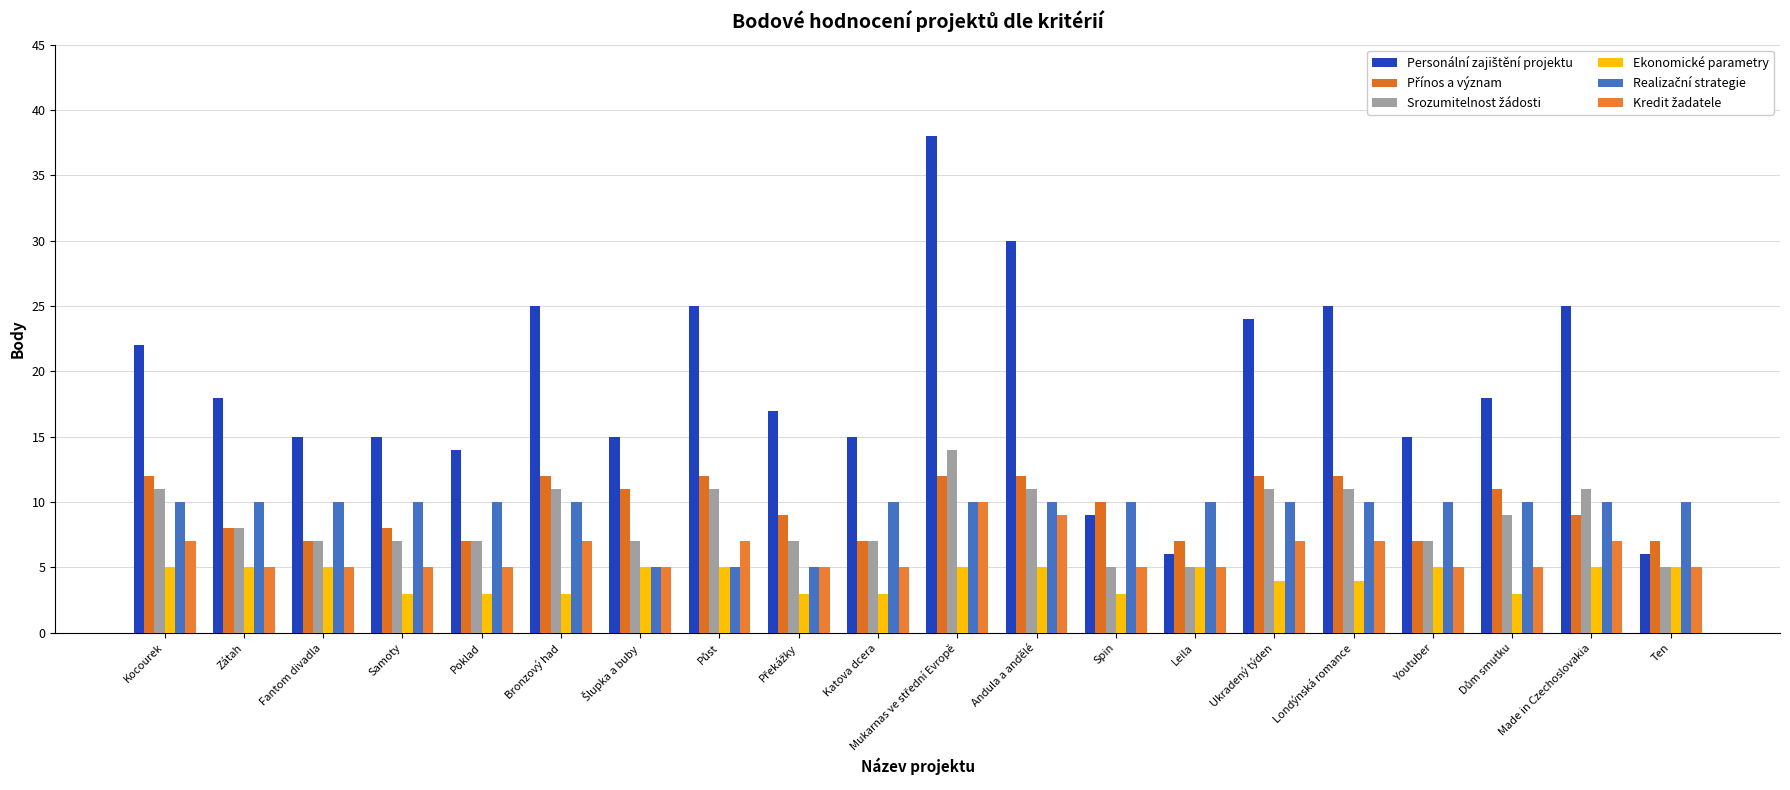

What is the label of the 12th bar from the left?

Andula a andělé